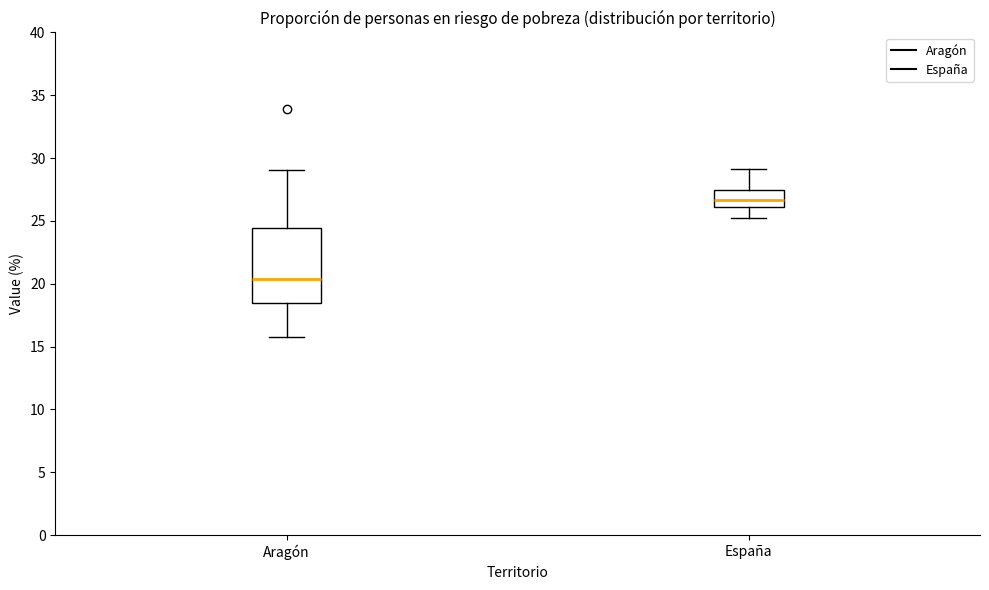

Where is the upper edge of the box for España on the y-axis? The values are not printed on the chart, so give them approximately, as read against the axis.

27.5